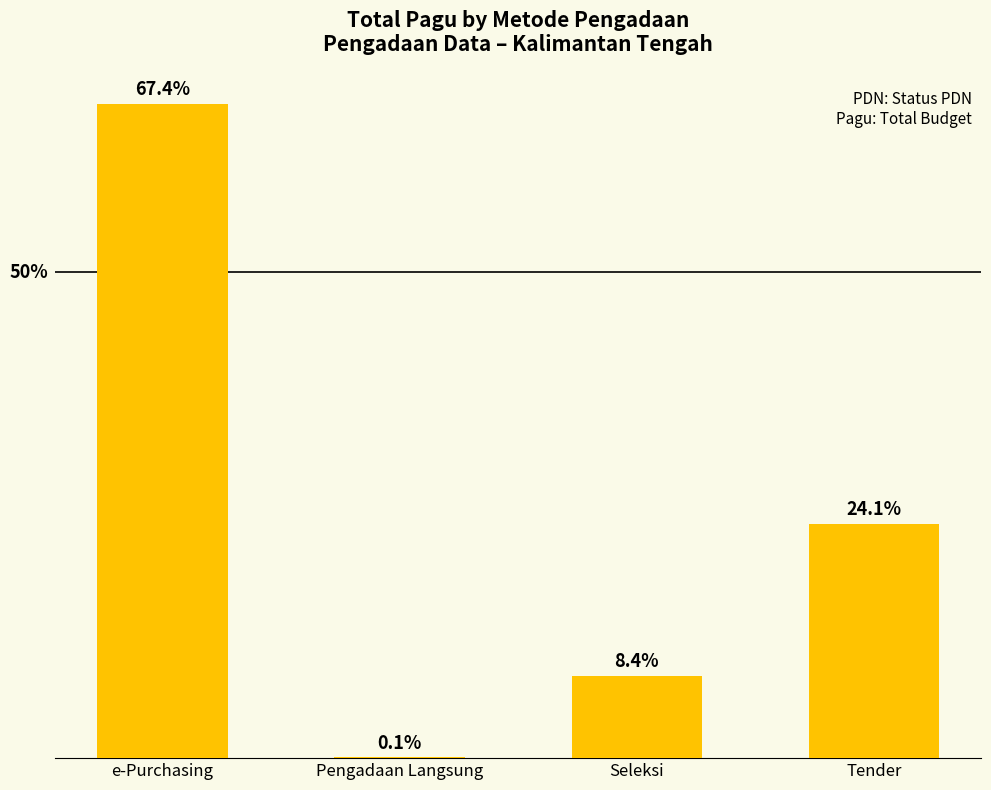

Which has a higher value, e-Purchasing or Seleksi?

e-Purchasing